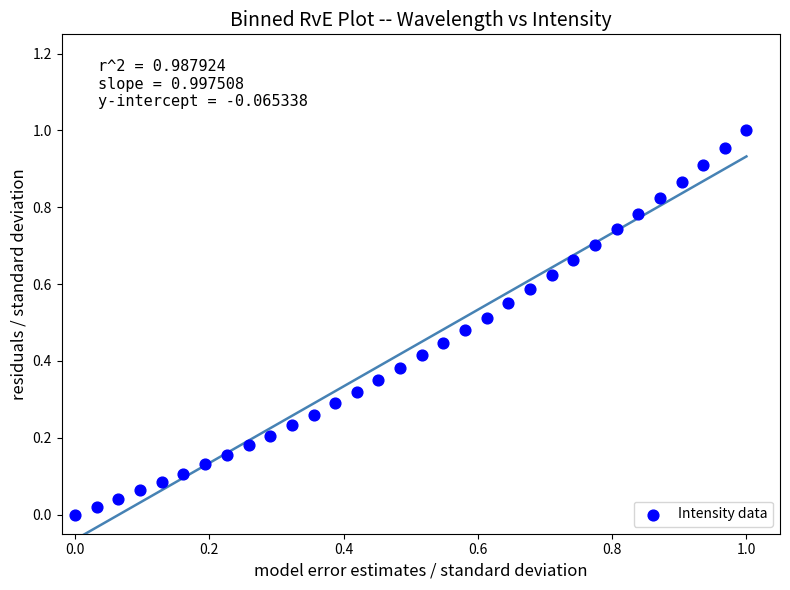

How many data points are displayed?

32